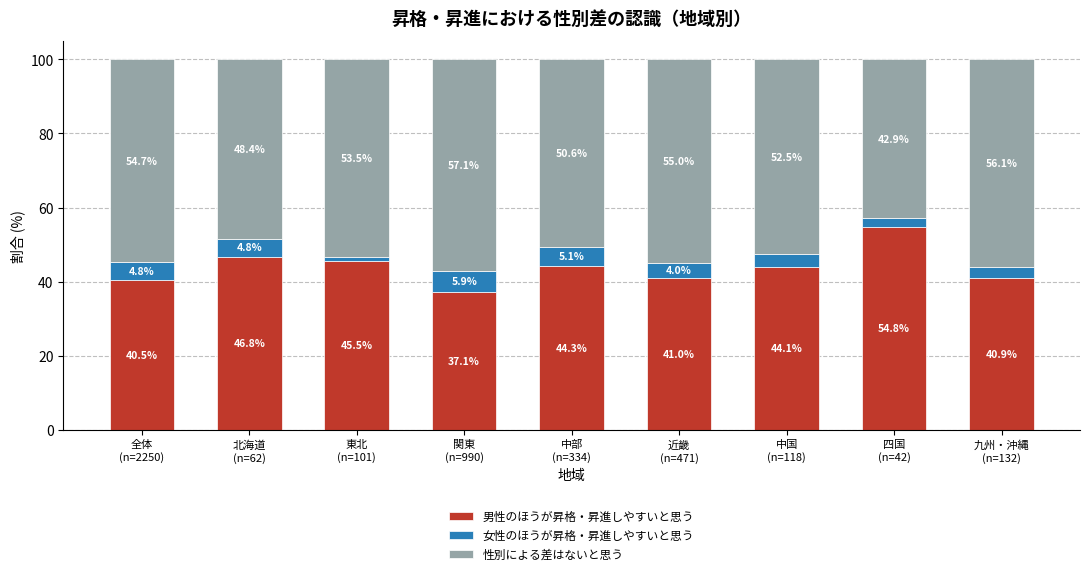

Reading left to right, what are the values for 男性のほうが昇格・昇進しやすいと思う?

40.5	46.8	45.5	37.1	44.3	41.0	44.1	54.8	40.9